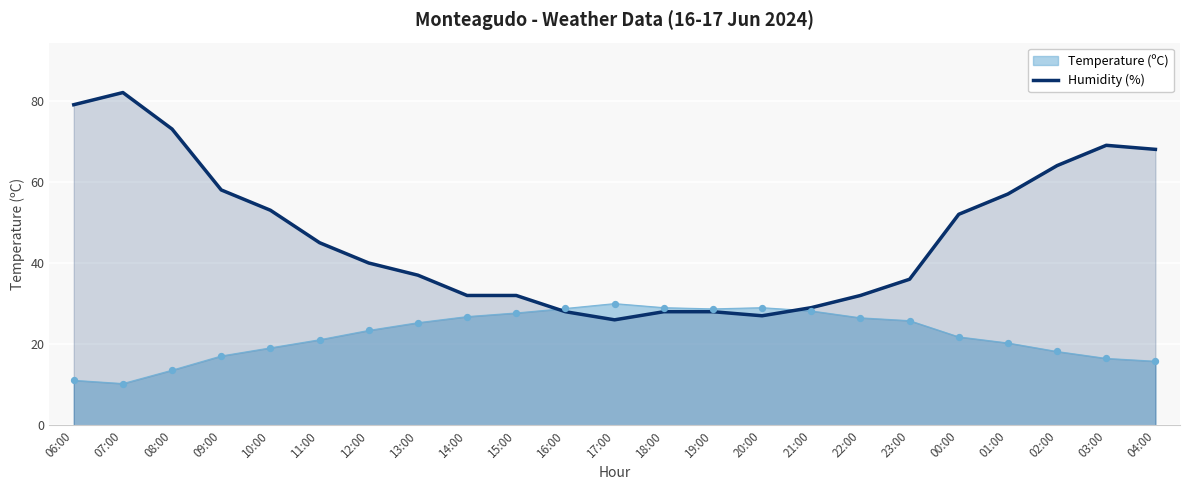

What is the spread (max minus min) of values at 20:00?

2.0